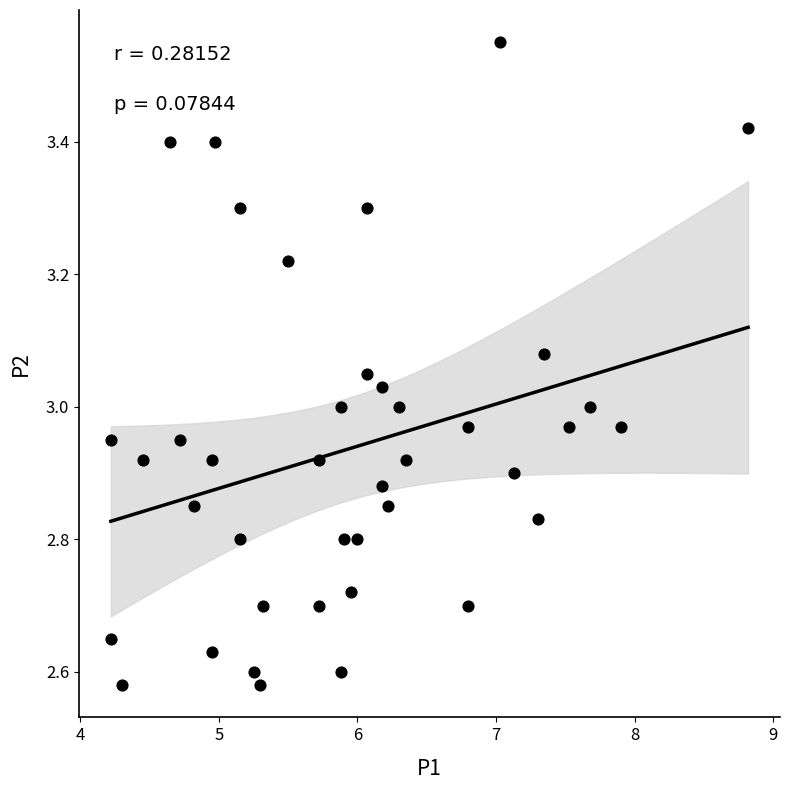

What is the range of Y values (max minus min)?

1.0